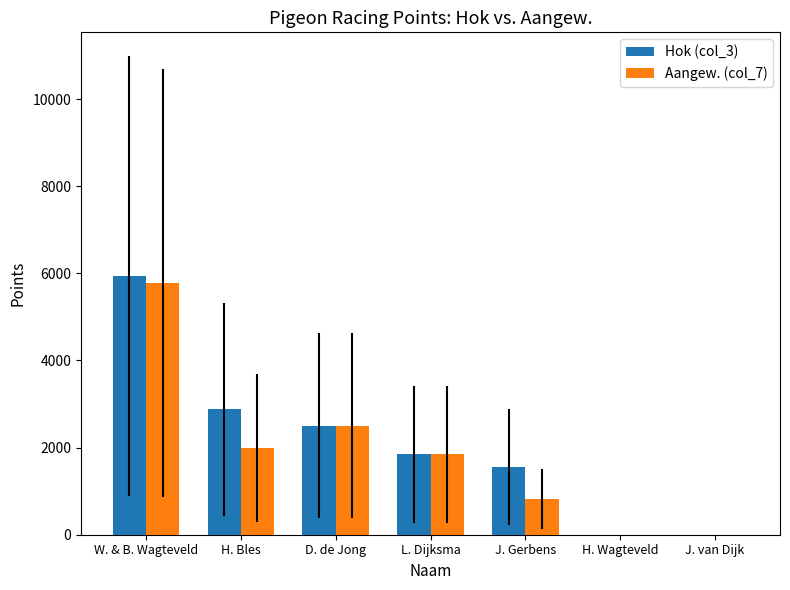

At which label is Aangew. (col_7) closest to 2890?

D. de Jong